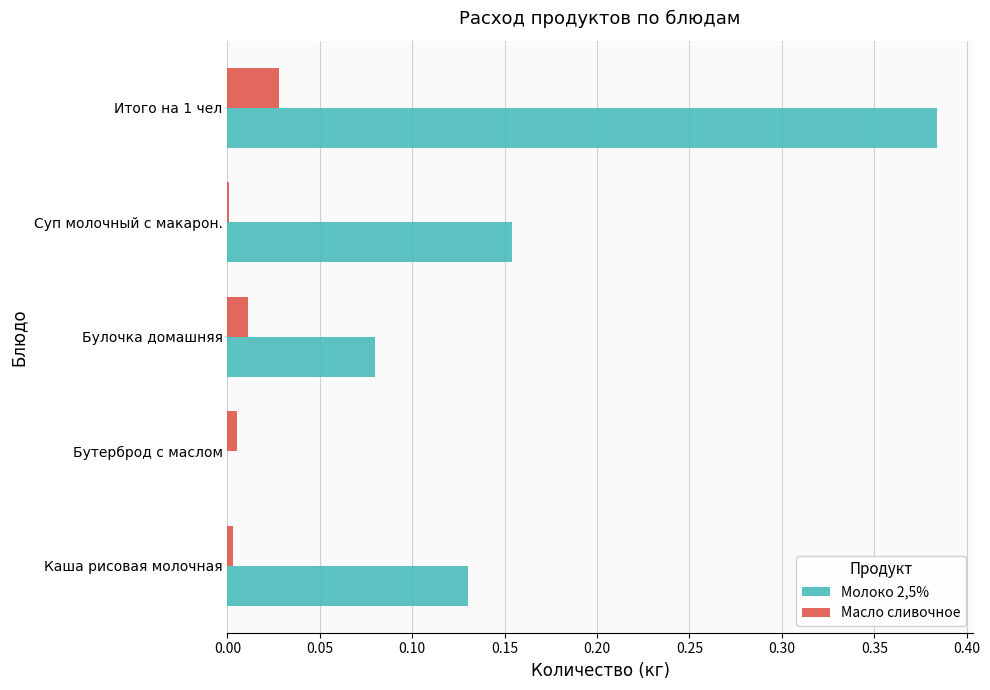

At which category is the sum across all series the highest?

Итого на 1 чел